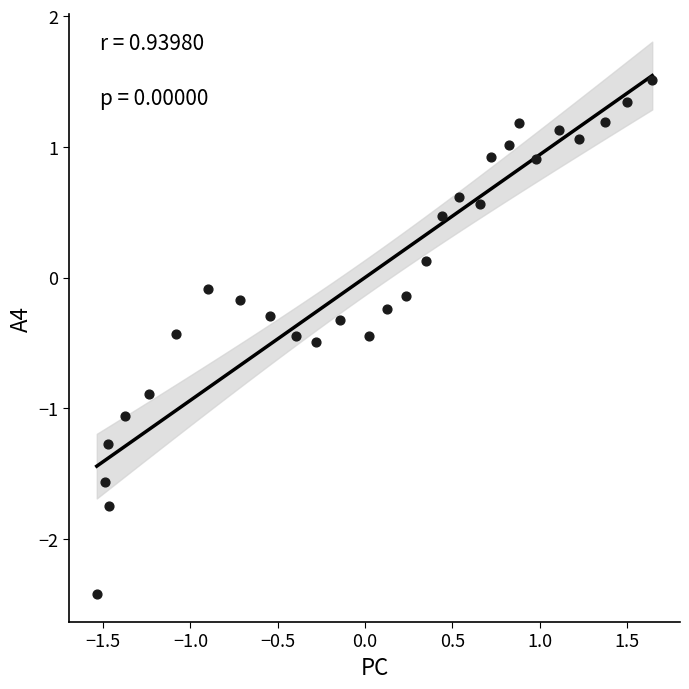

What is the range of Y values (max minus min)?

3.9